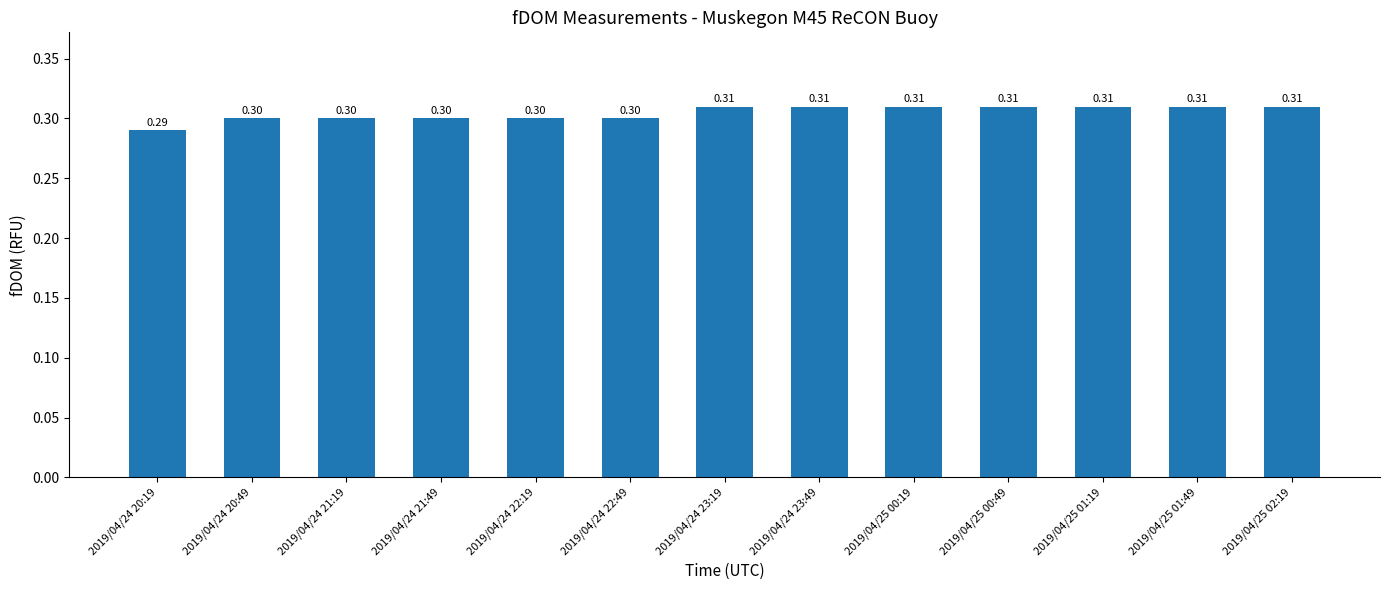

True or false: the data shows 0.1 at 2019/04/25 02:19.

False